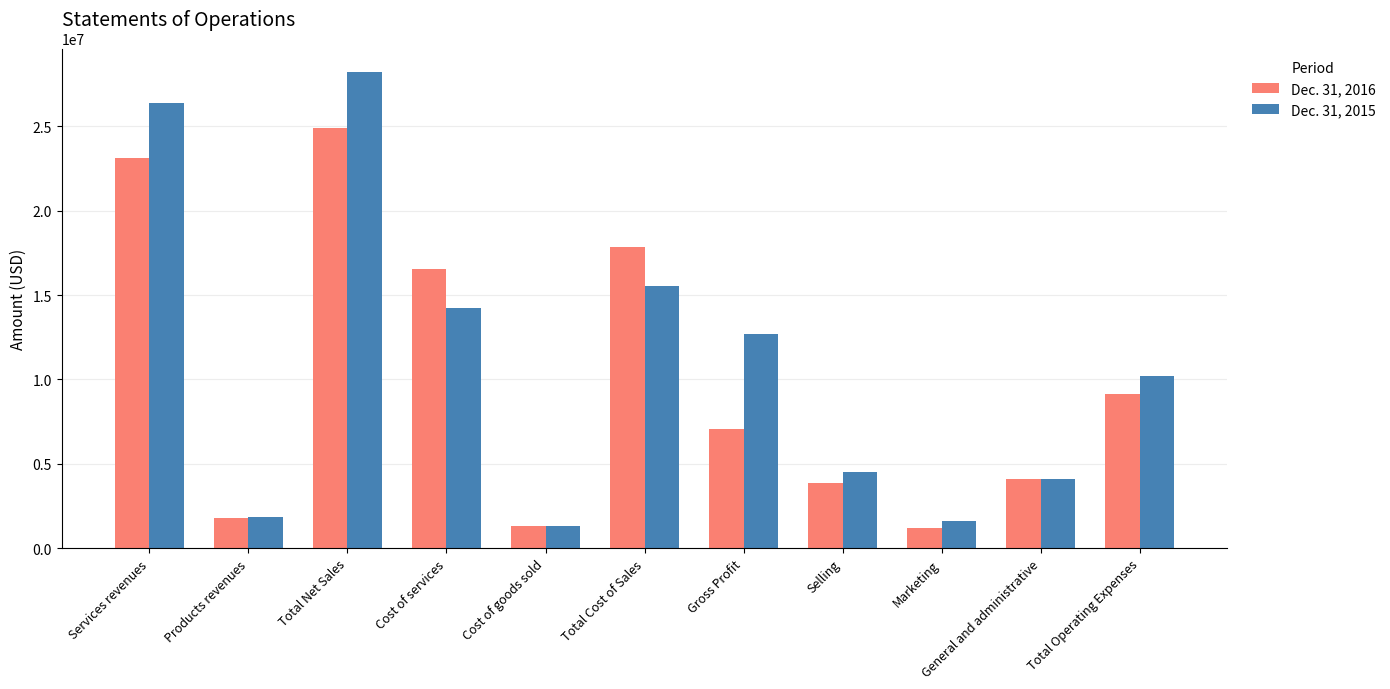

Between Cost of services and General and administrative, which series saw the biggest shift?

Dec. 31, 2016